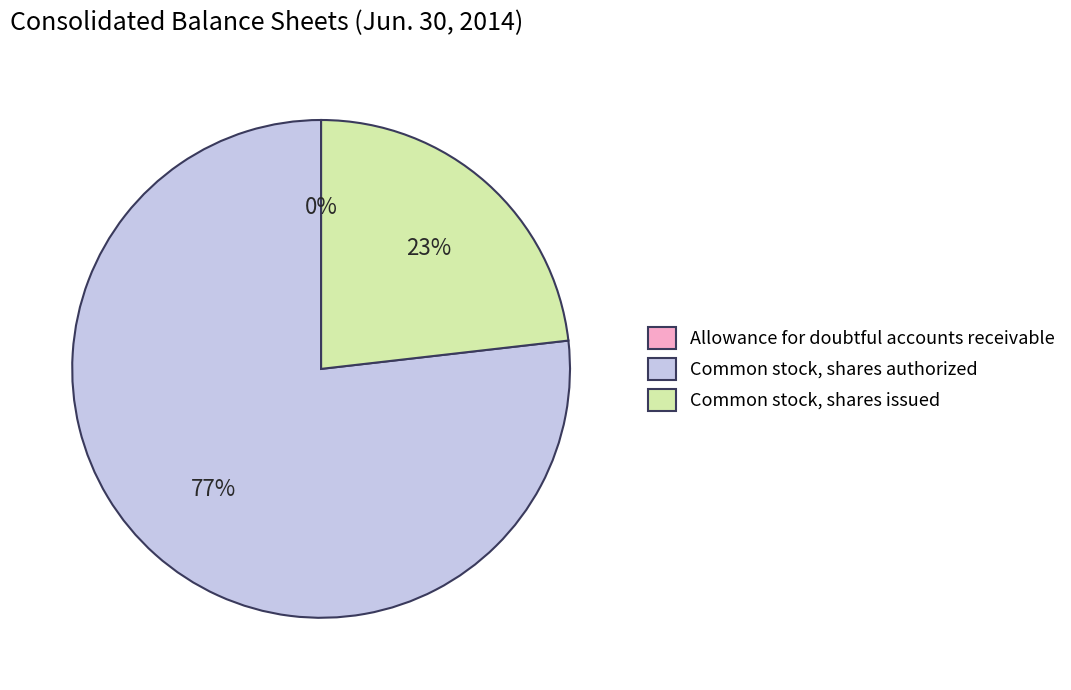

To the nearest percent, what percentage of the pie is Common stock, shares authorized?

77%